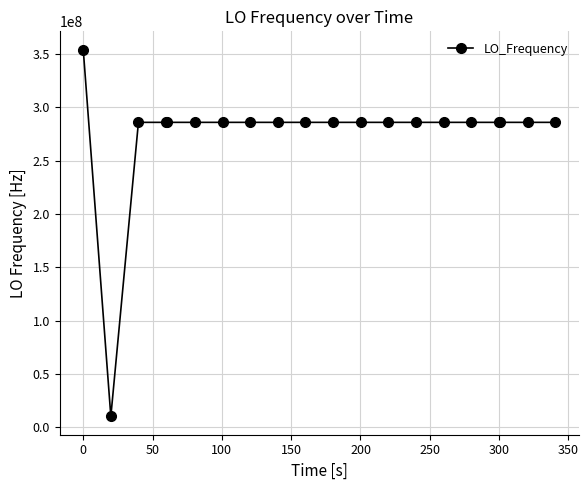

What is the maximum value shown in the chart?

354278644.1